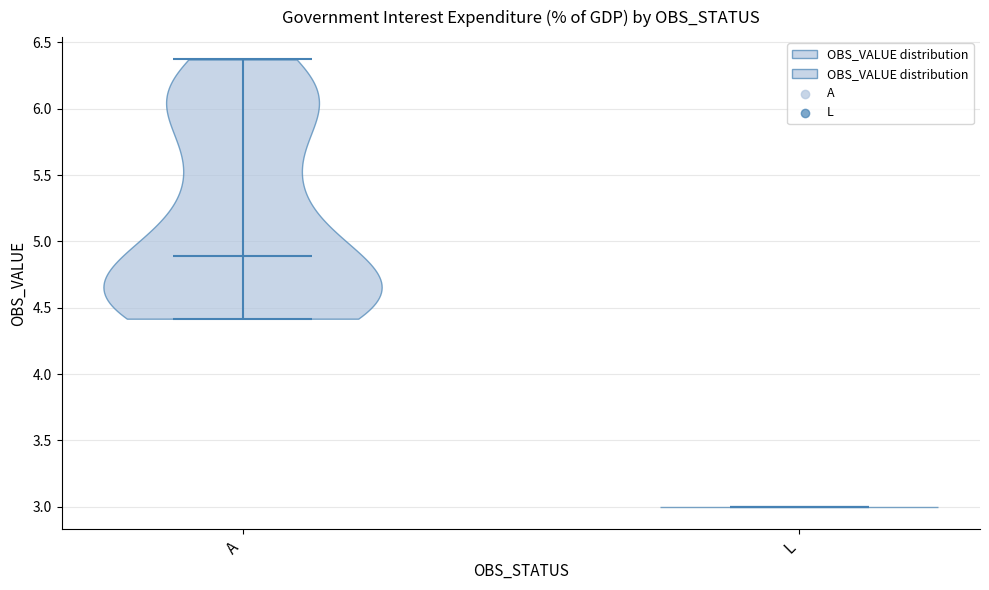

Reading left to right, read every violin against the y-axis: where its median line is, and the lowest and highest points it reaches. The values are not printed on the chart, so give them approximately, as read against the axis.

A: median line 4.90, lowest point 4.40, highest point 6.35
L: median line 3.00, lowest point 3.00, highest point 3.00